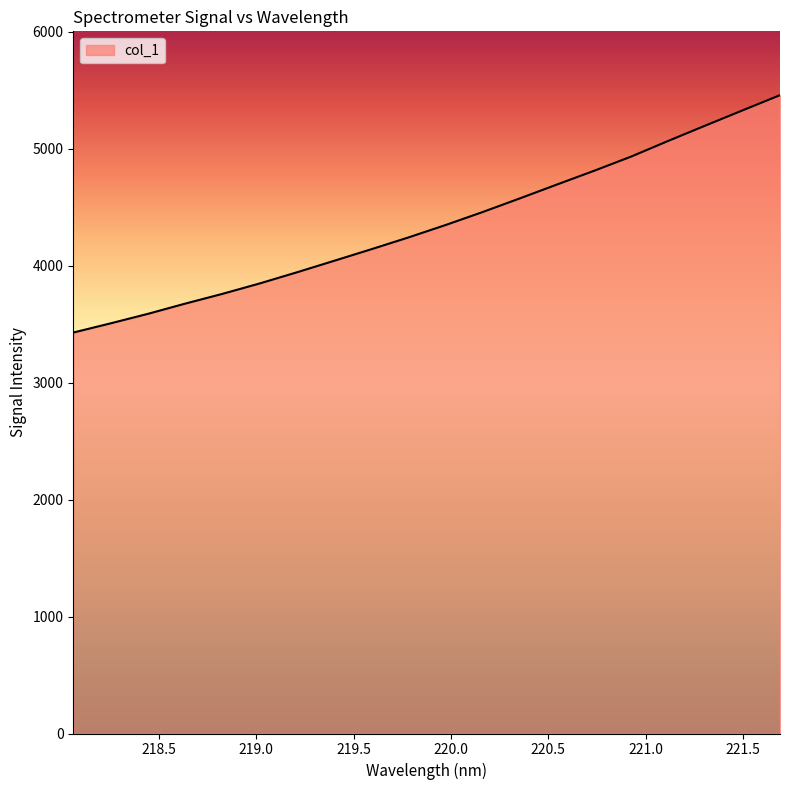

What is the difference between the maximum and minimum values?

2030.5